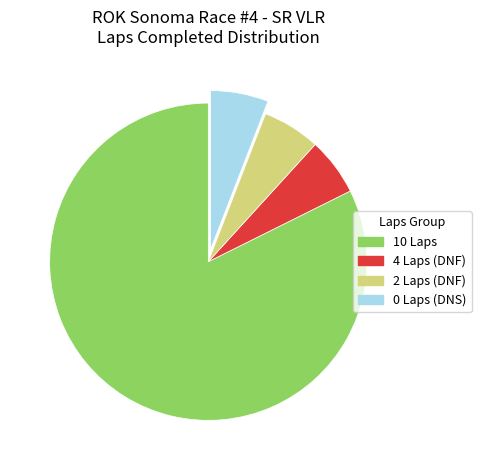

Is there any slice that represents more than half of the pie?

Yes